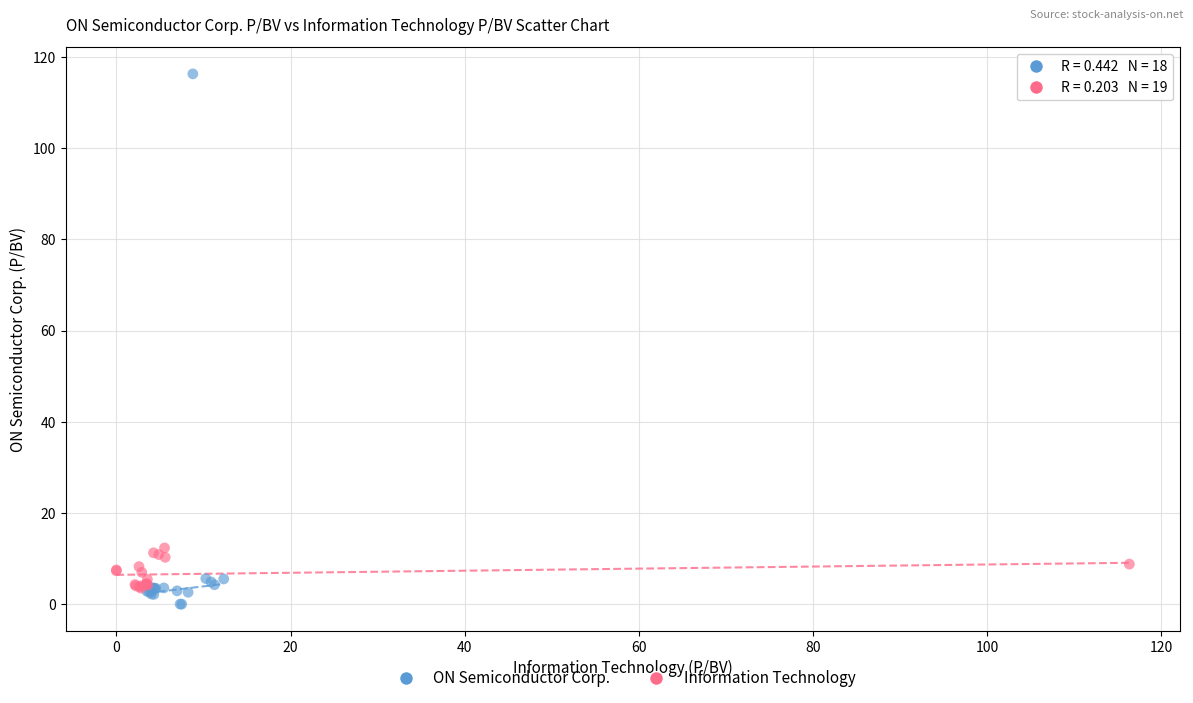

Which series contains the lowest Y value?

ON Semiconductor Corp.